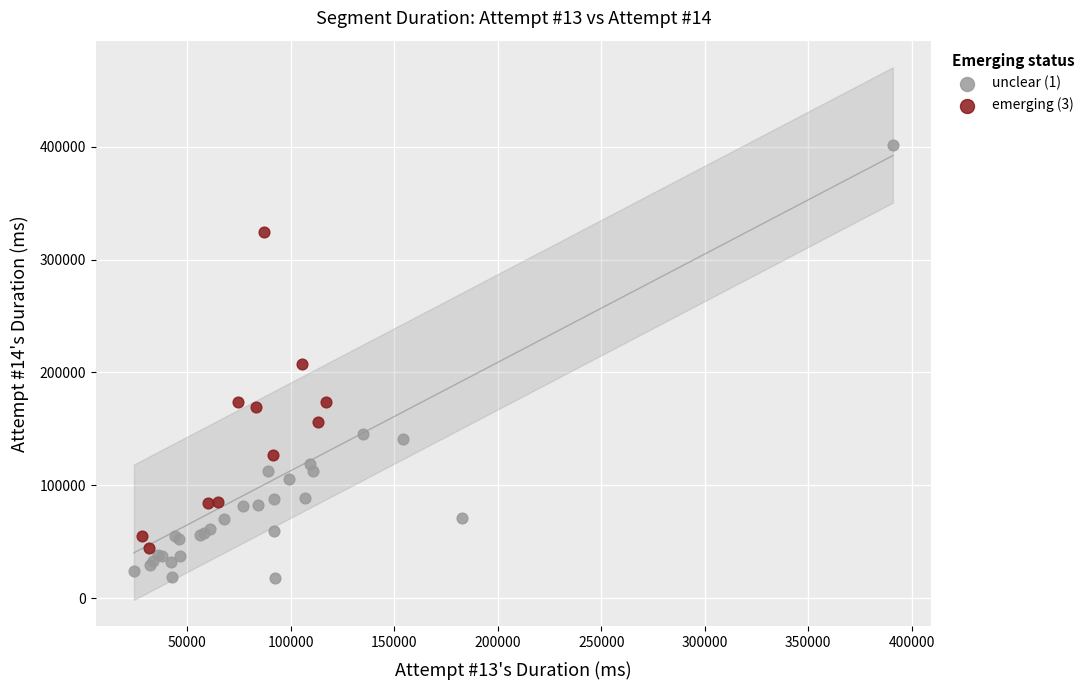

Which series has the largest Y range (max minus min)?

unclear (1)